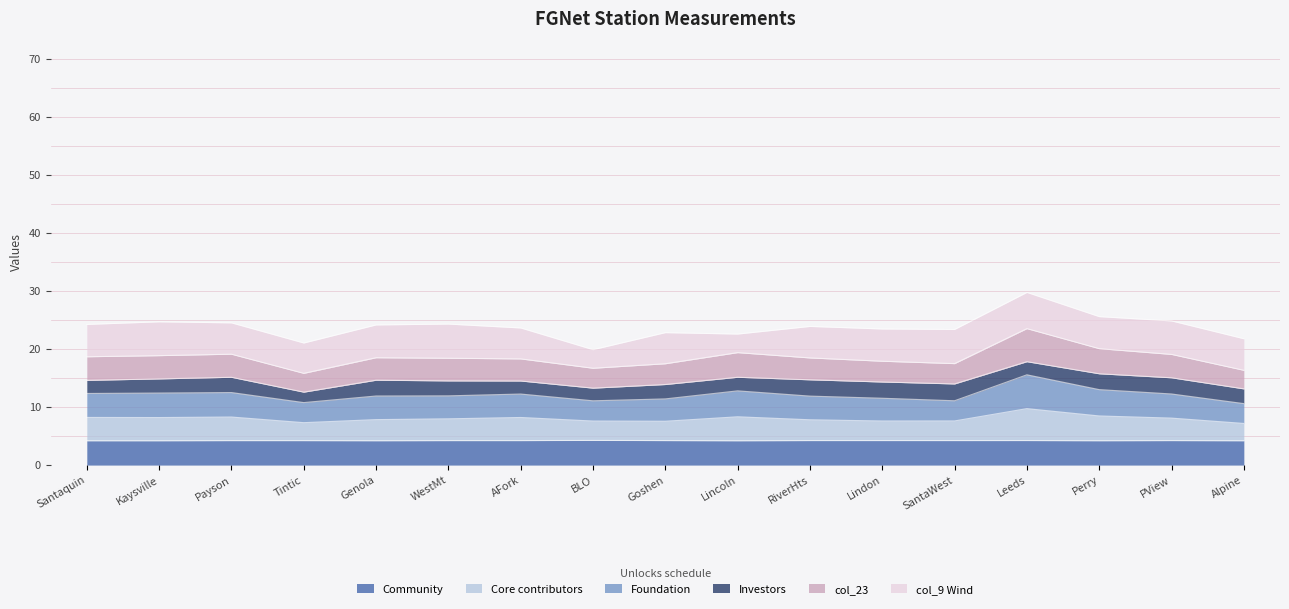

Is it true that Community equals 4.2 at Goshen?

True